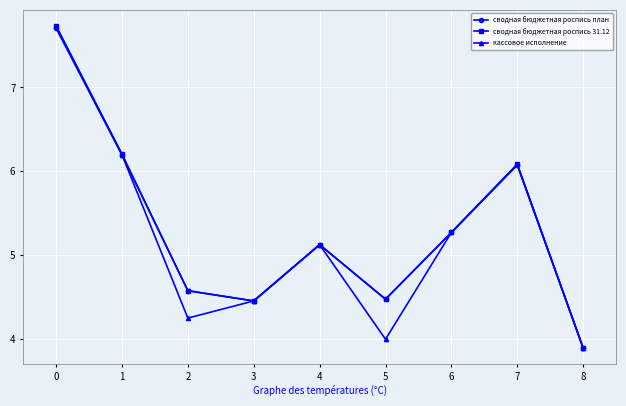

What is the total value across all series at 1?

18.6